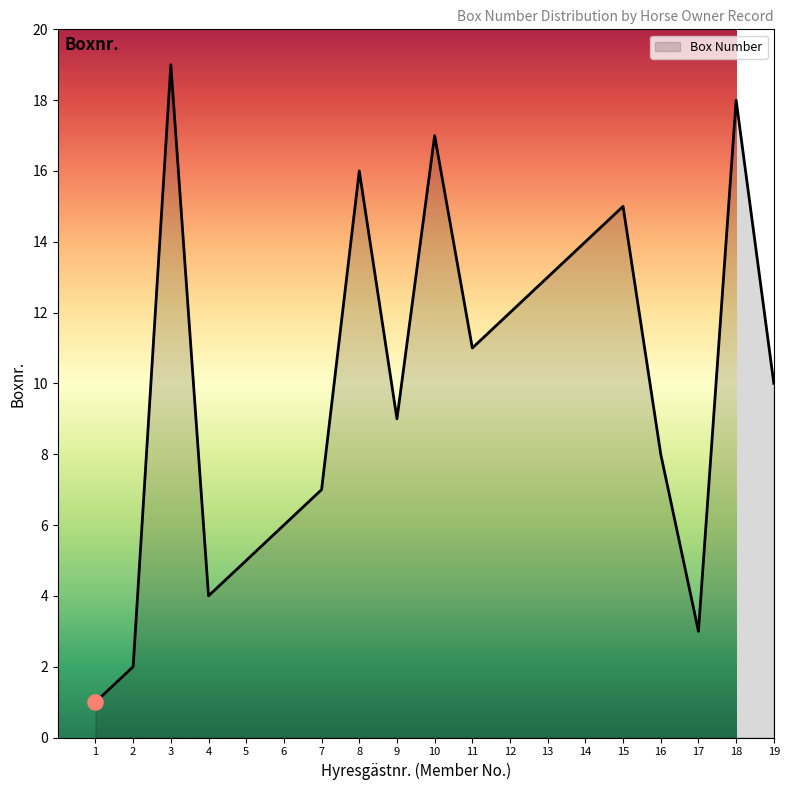

What is the change in value from 2 to 6?

+4